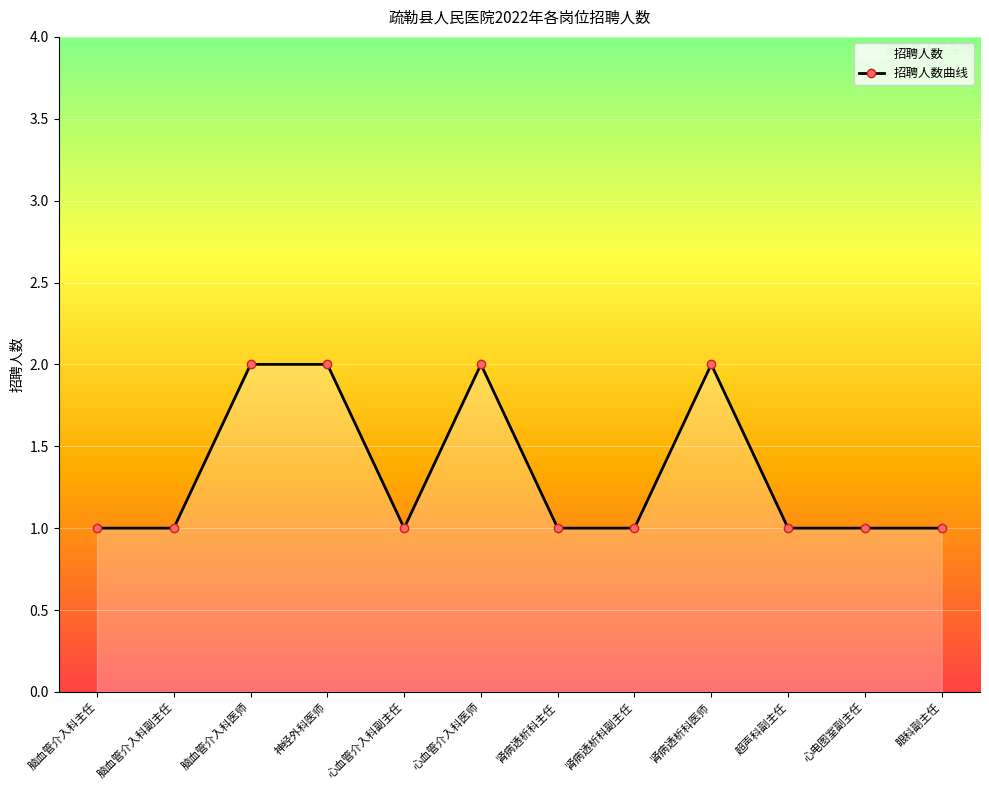

What is the label of the 7th point from the left?

肾病透析科主任